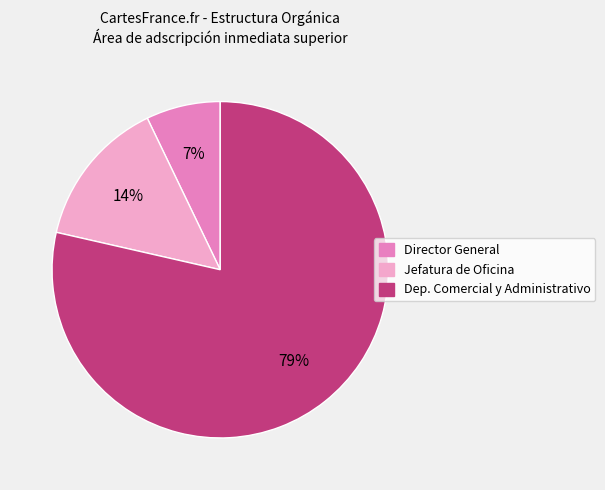

Count the number of slices in the pie.

3